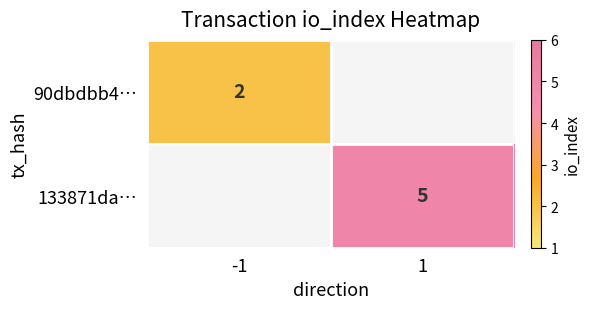

The value of 90dbdbb4… at -1 is 3. True or false?

False